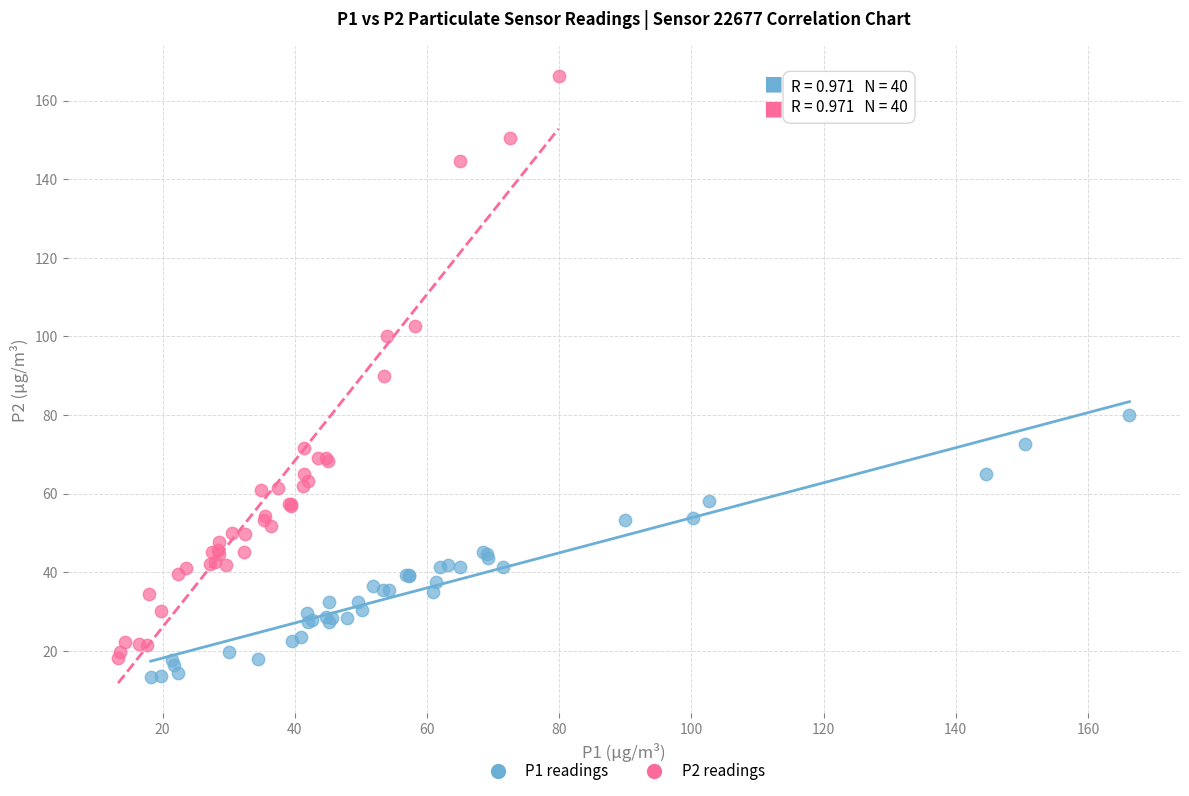

Which series reaches the maximum Y coordinate?

P2 readings